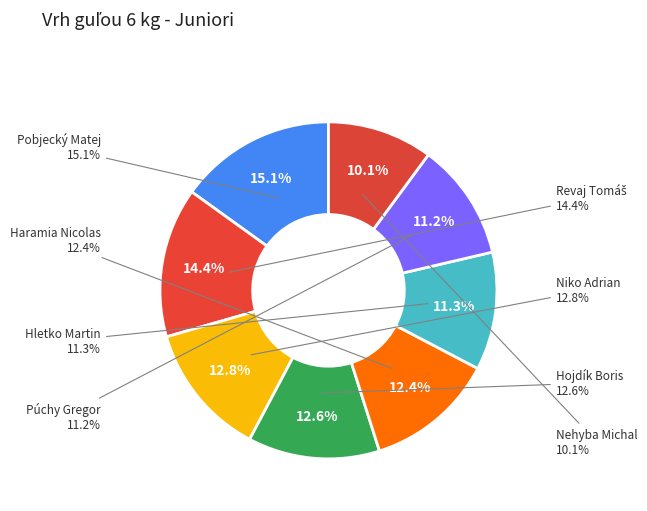

Which slice is the largest?

Pobjecký Matej